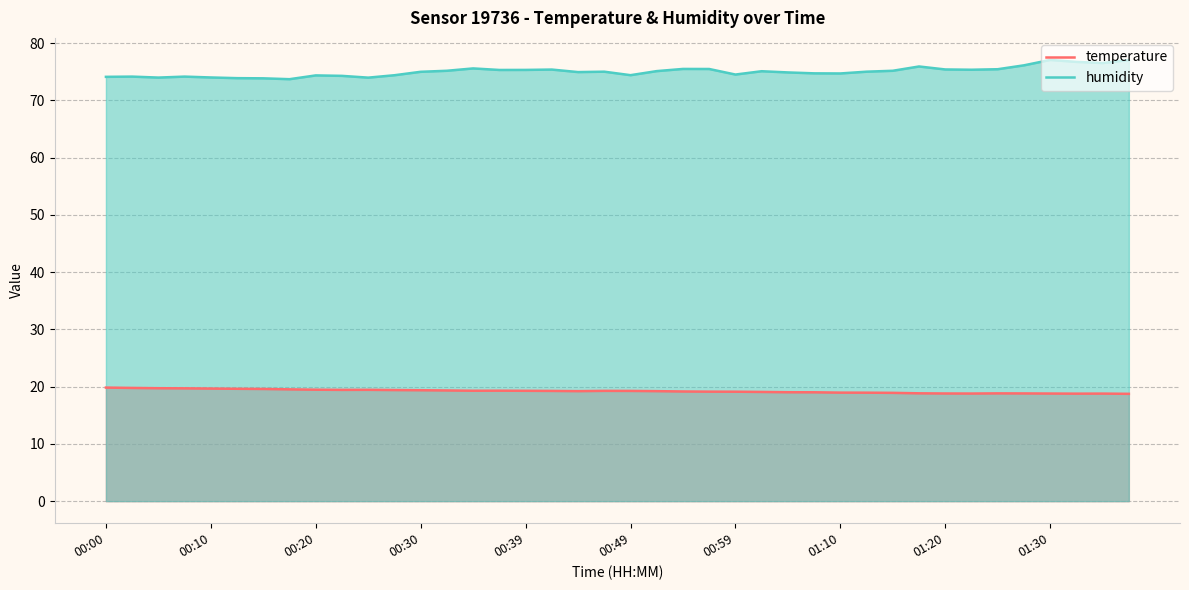

List the series in order of their peak value, highest first.

humidity, temperature